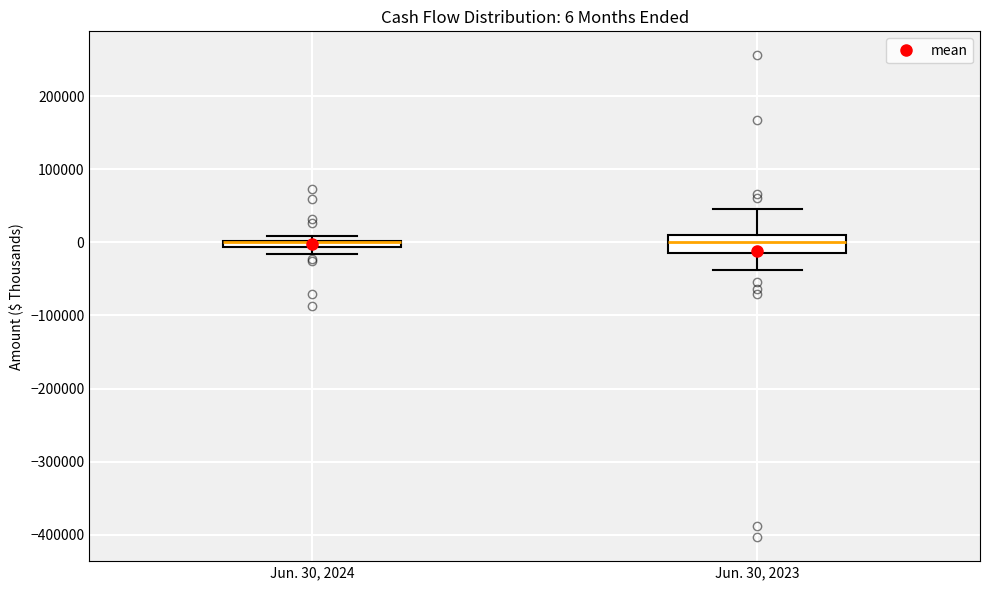

Comparing the boxes themselves (not the whiskers), which one is the tallest?

Jun. 30, 2023